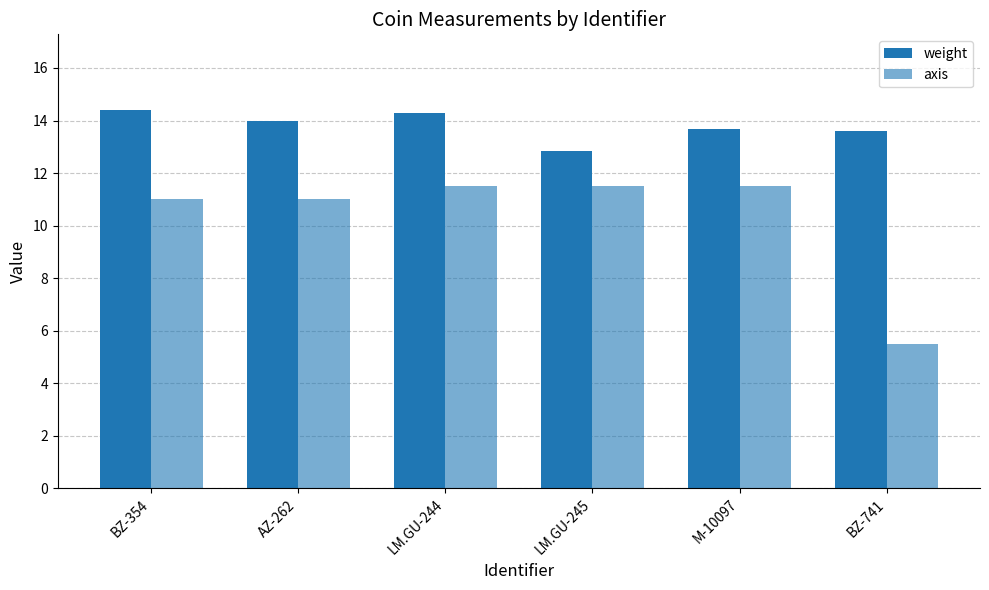

The value of axis at M-10097 is 20.7. True or false?

False